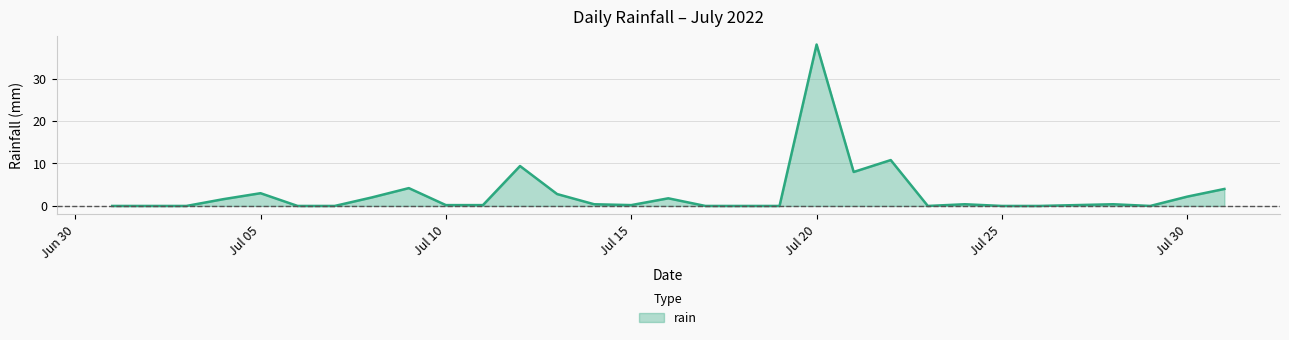

What is the maximum value shown in the chart?

38.0